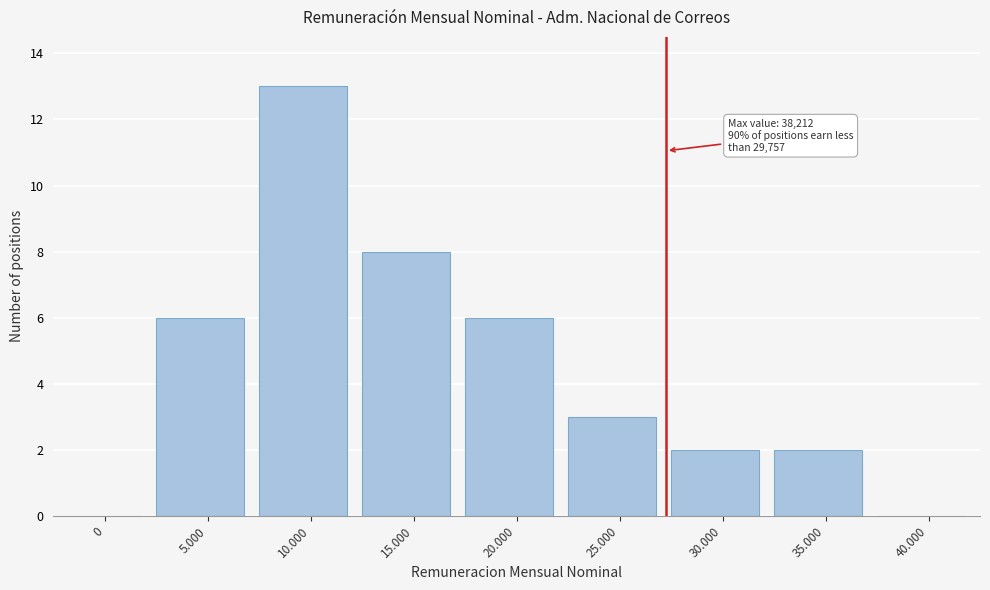

Reading left to right, list all the values displayed in this chart.

0=0	5.000=6	10.000=13	15.000=8	20.000=6	25.000=3	30.000=2	35.000=2	40.000=0